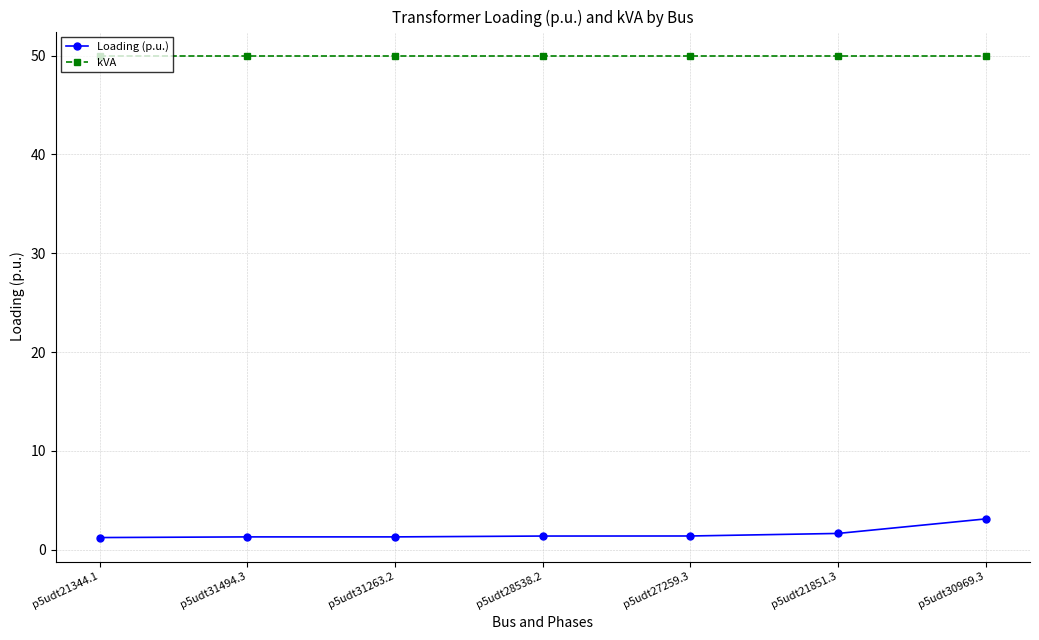

Rank the series by their average value, from highest to lowest.

kVA, Loading (p.u.)